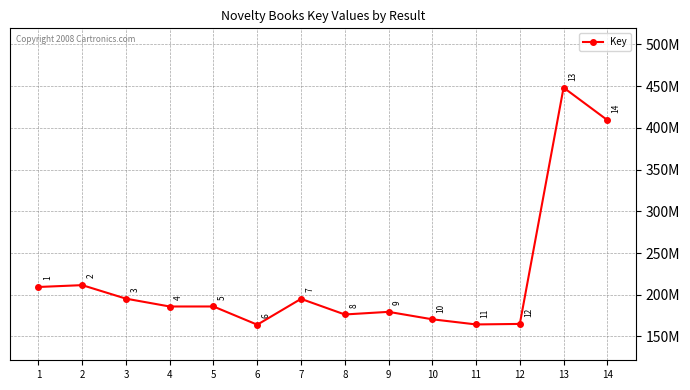

What is the value of the 13th point from the left?

448230997